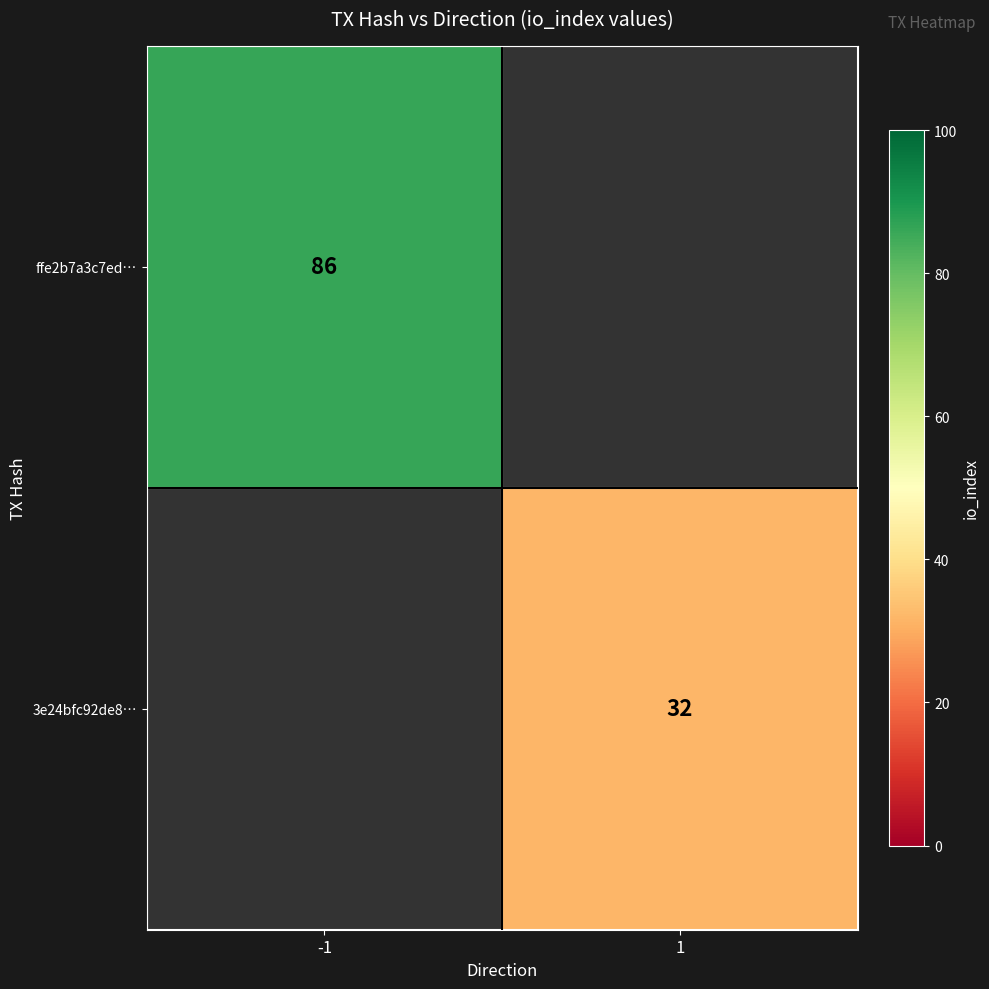

Which label corresponds to the largest value in the chart?

-1